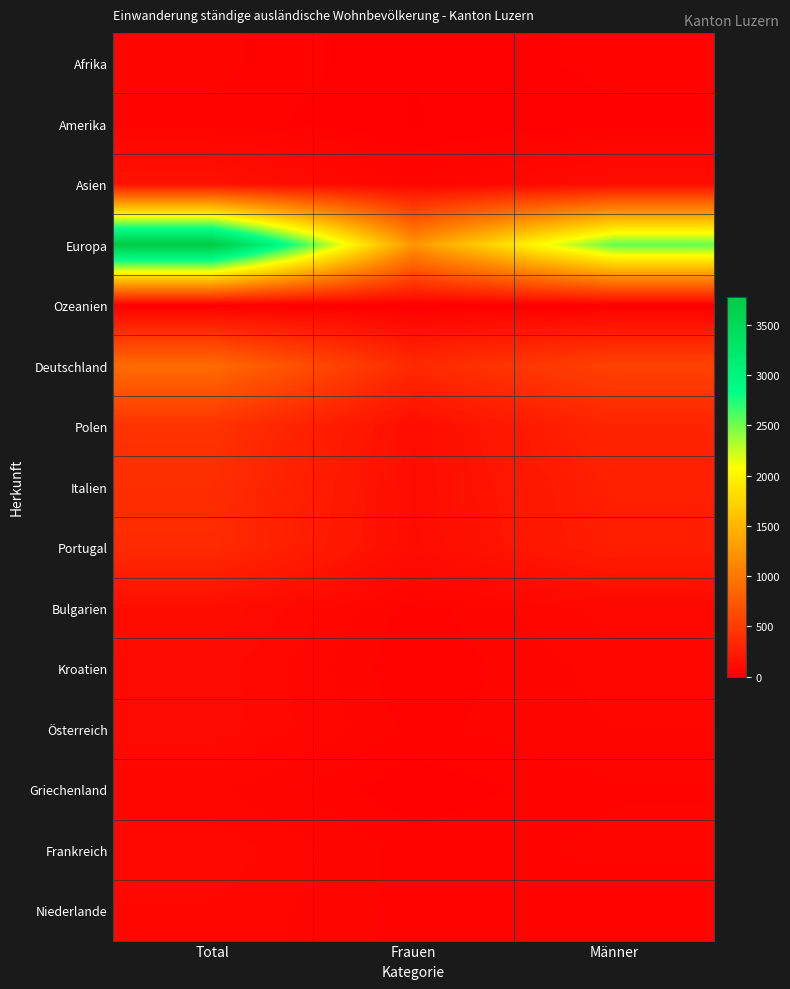

Reading left to right, list all the values displayed in this chart.

Afrika: Total=50	Frauen=15	Männer=35
Amerika: Total=39	Frauen=14	Männer=25
Asien: Total=157	Frauen=47	Männer=110
Europa: Total=3779	Frauen=1239	Männer=2540
Ozeanien: Total=1	Frauen=0	Männer=1
Deutschland: Total=903	Frauen=349	Männer=554
Polen: Total=425	Frauen=116	Männer=309
Italien: Total=384	Frauen=115	Männer=269
Portugal: Total=364	Frauen=112	Männer=252
Bulgarien: Total=118	Frauen=36	Männer=82
Kroatien: Total=97	Frauen=31	Männer=66
Österreich: Total=99	Frauen=40	Männer=59
Griechenland: Total=61	Frauen=18	Männer=43
Frankreich: Total=85	Frauen=37	Männer=48
Niederlande: Total=72	Frauen=38	Männer=34